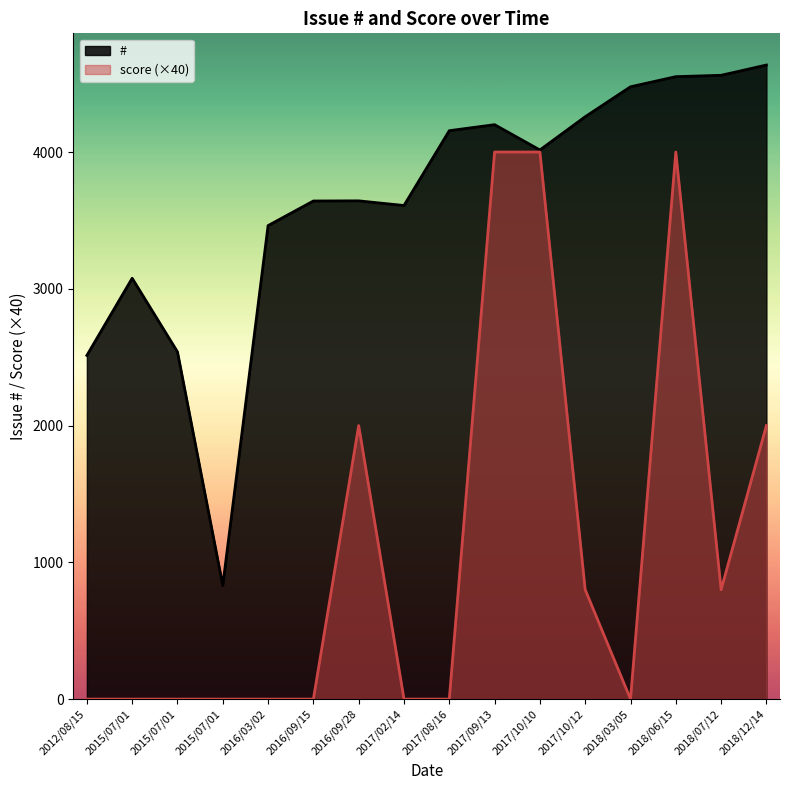

How many interior local valleys (lower than both neighbors) does the data have?

3